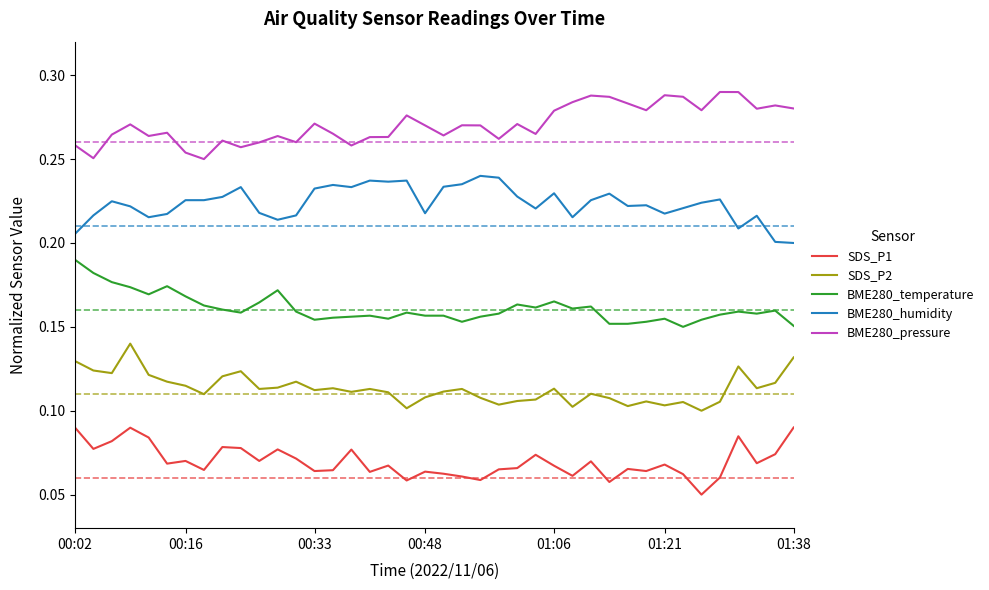

Which series has the largest total across all categories?

BME280_pressure